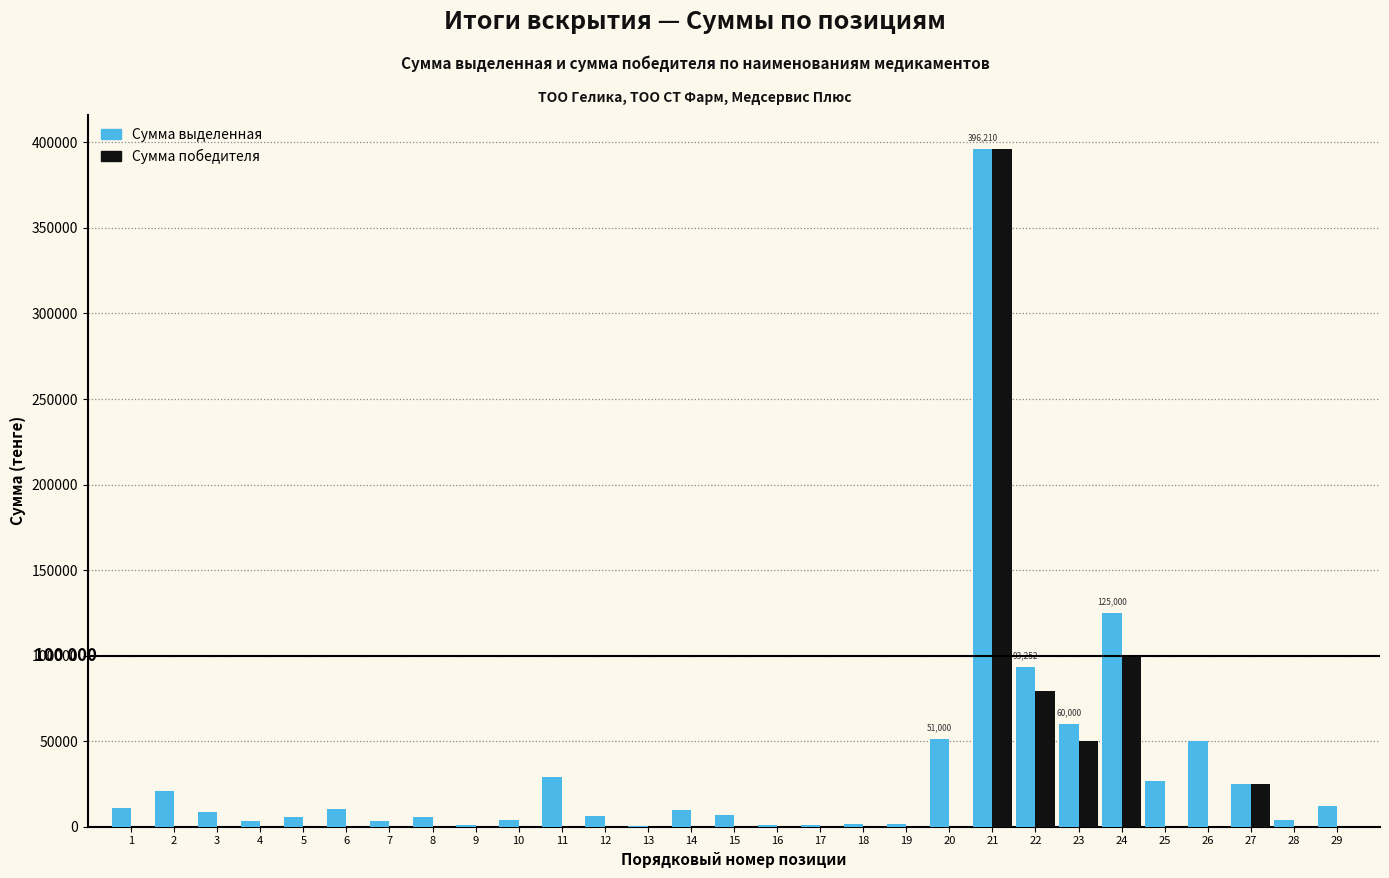

At which category is the sum across all series the highest?

21